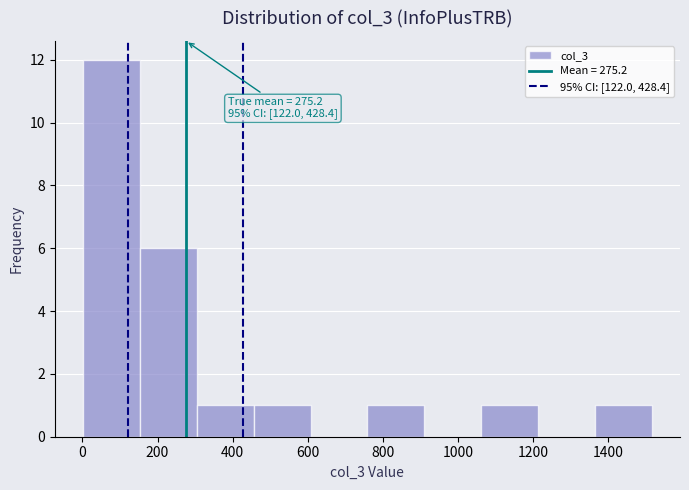

Over which range of the x-axis is the bar tallest?

0 to 160